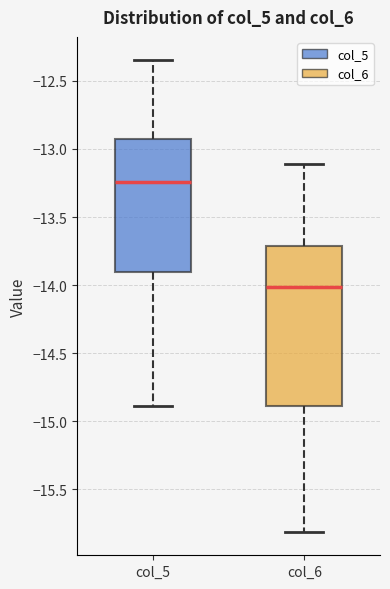

Which box has the lowest median line?

col_6